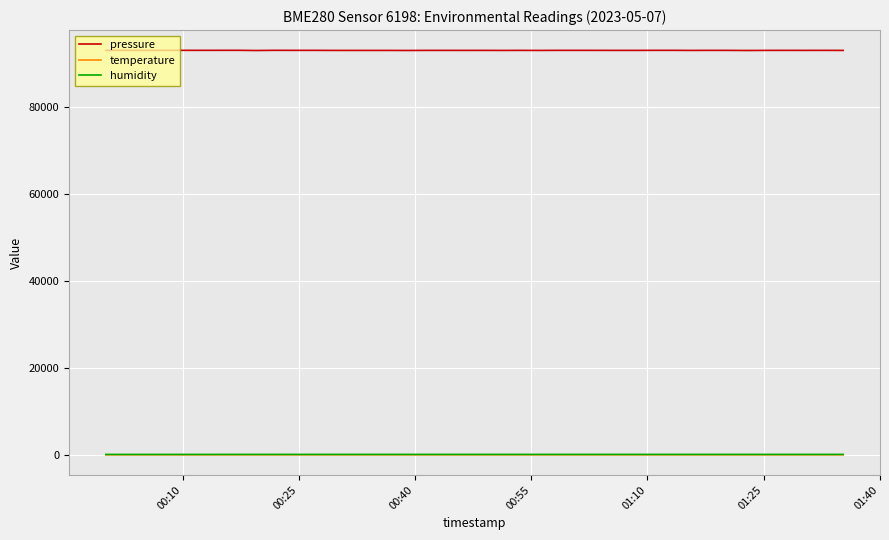

What is the highest value of the pressure series?

93053.9